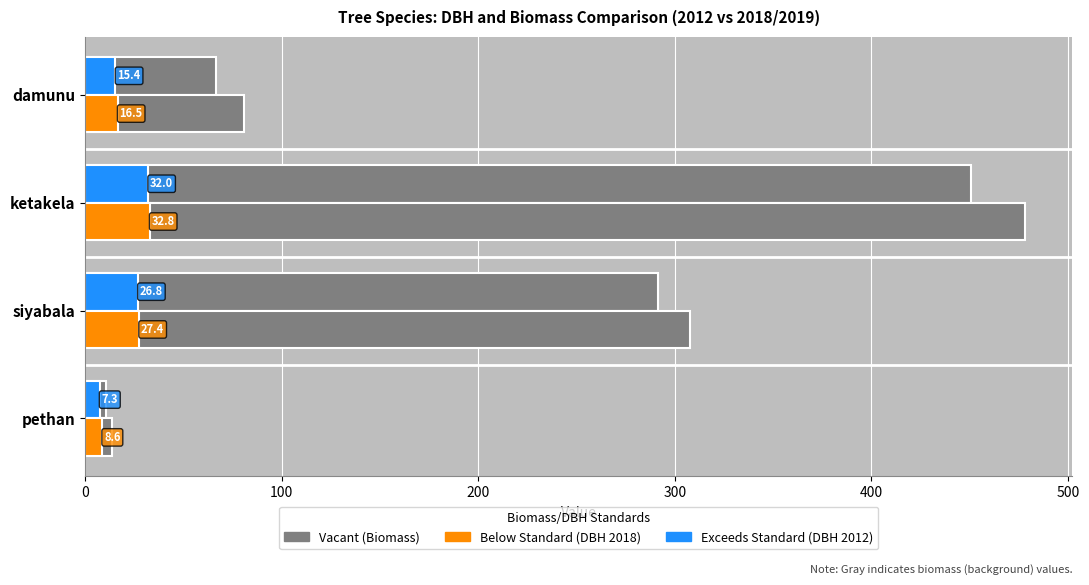

How many distinct data groups are displayed?

4